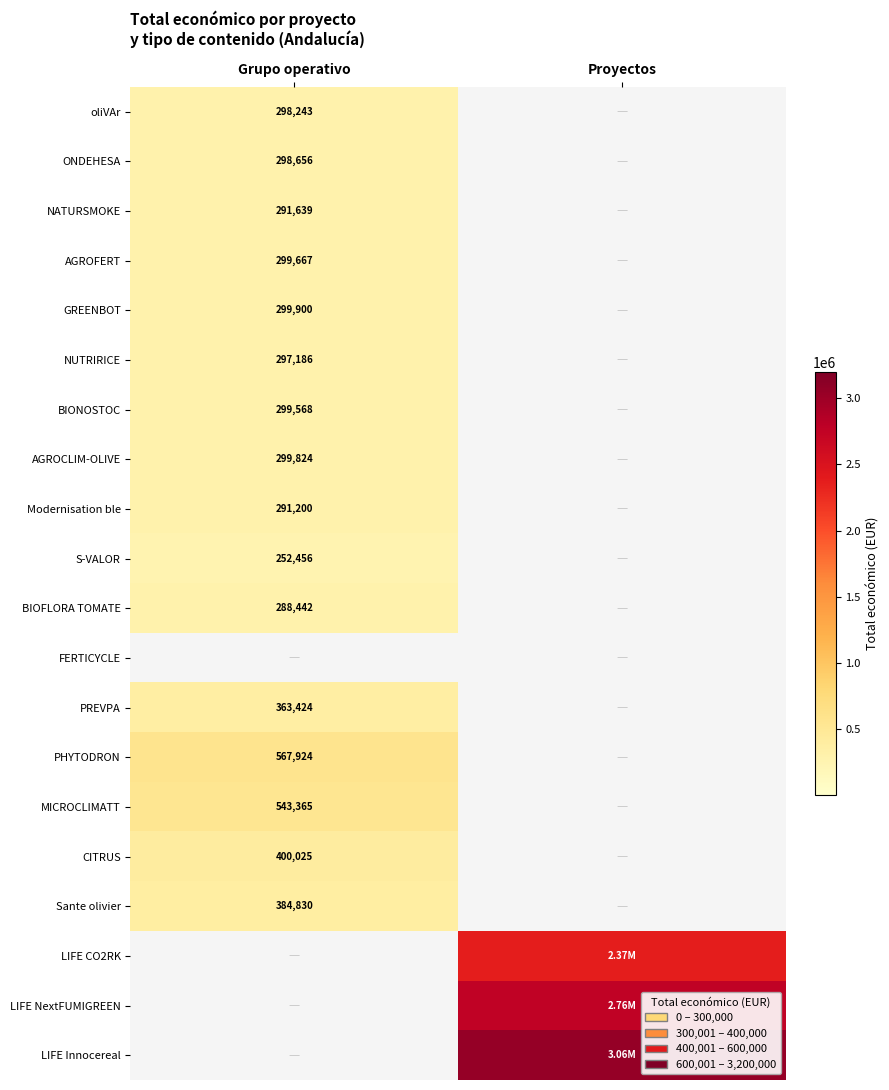

What is the difference between the maximum and minimum values in the PREVPA series?

363424